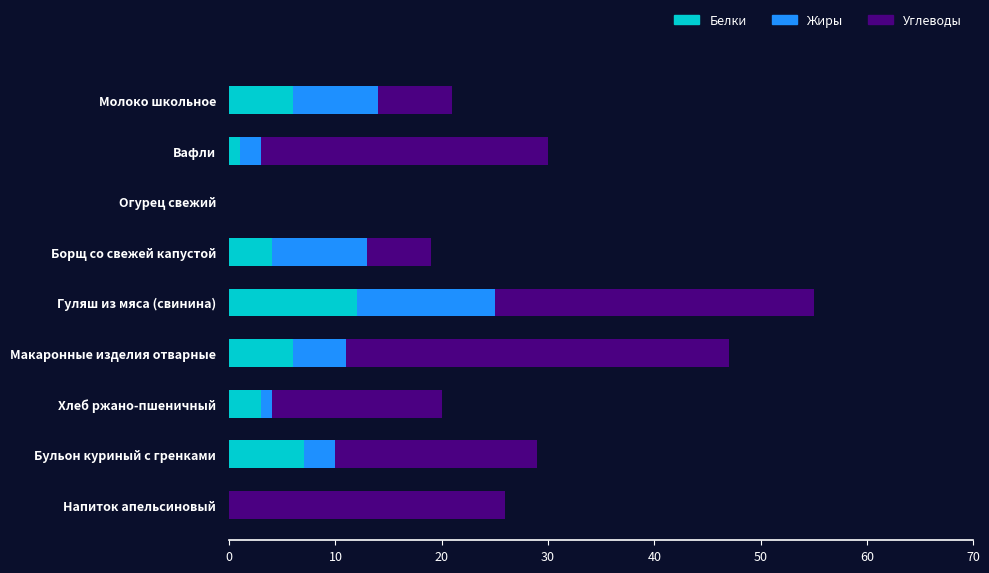

What is the maximum value for Белки?

12